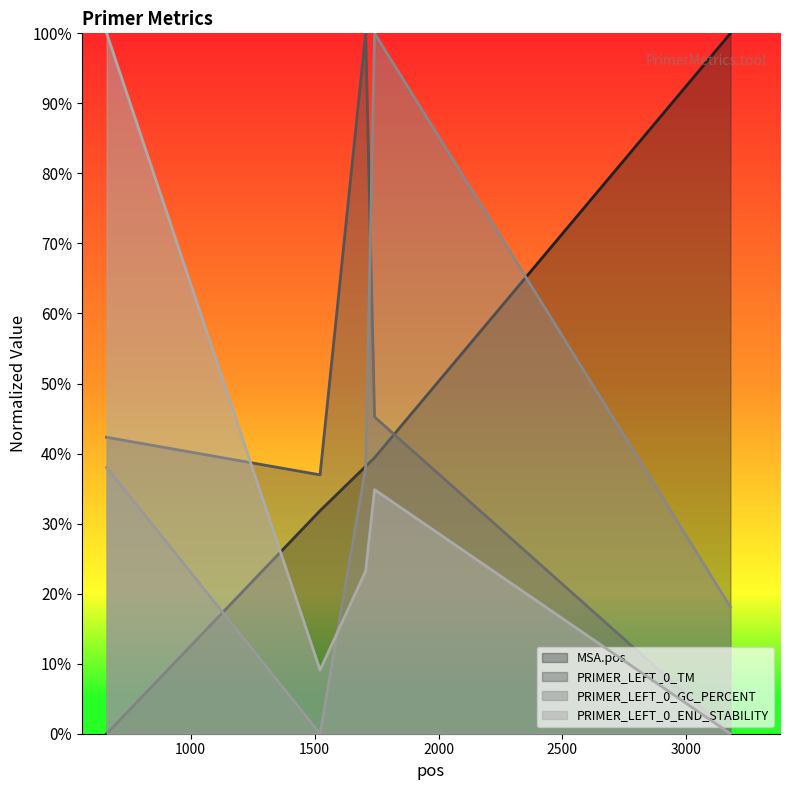

What is the difference between the PRIMER_LEFT_0_TM values at 1522 and 1742?

8.3